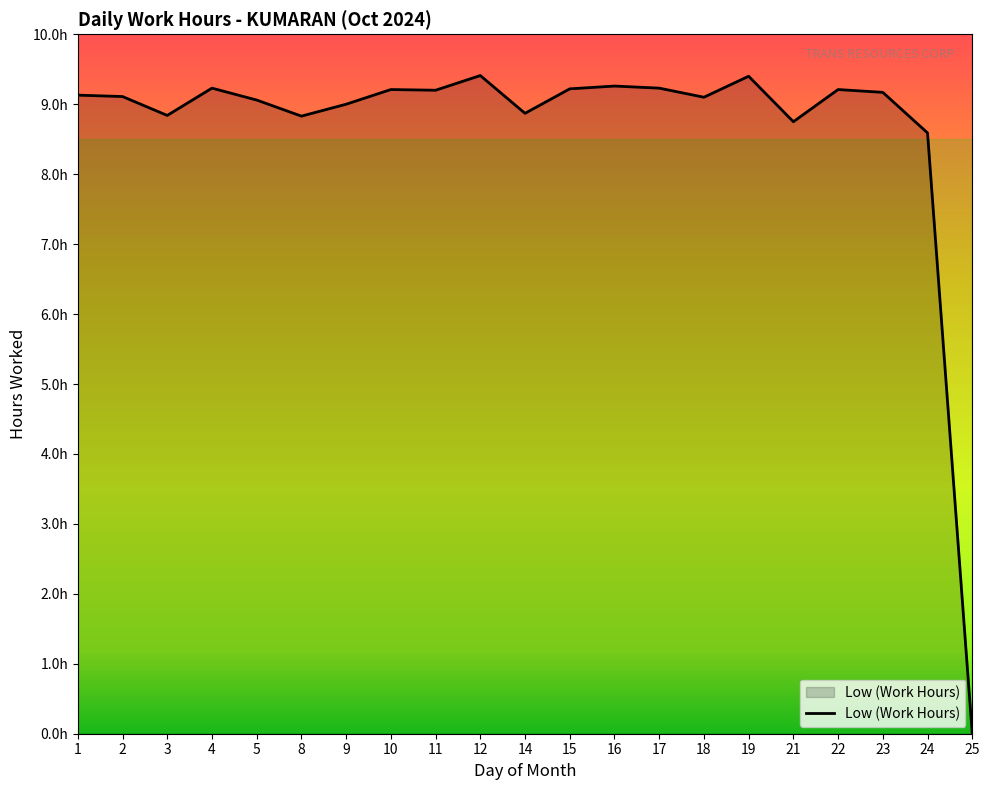

What is the value of the 4th point from the left?

9.2